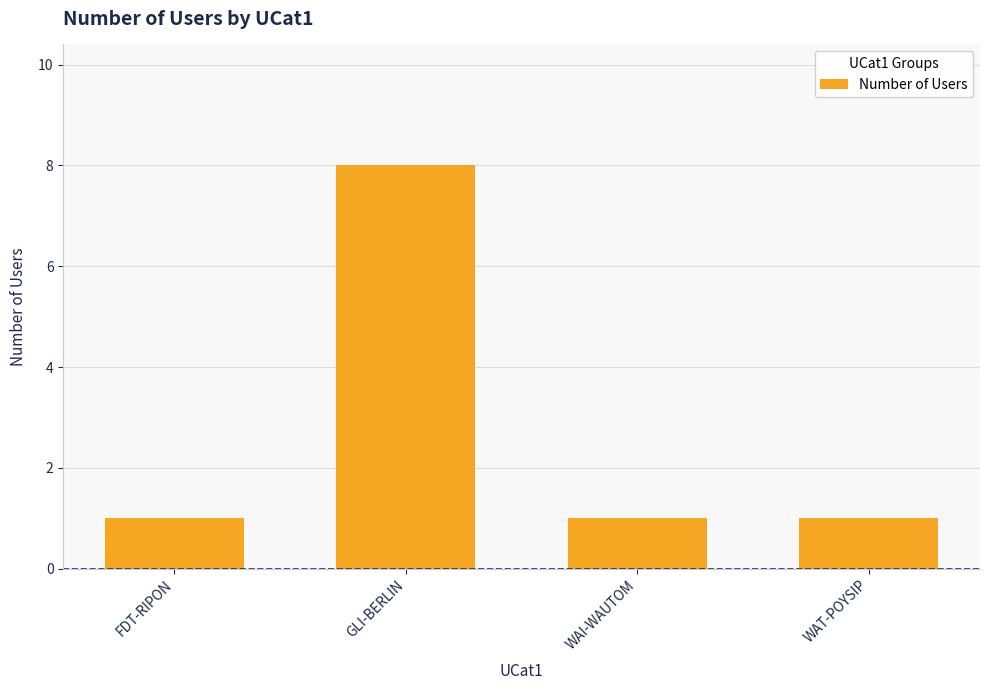

What is the sum of all values?

11